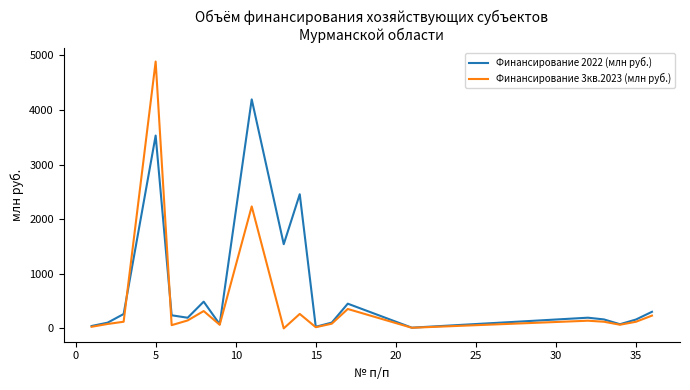

What are all the series names shown in the legend?

Финансирование 2022 (млн руб.), Финансирование 3кв.2023 (млн руб.)